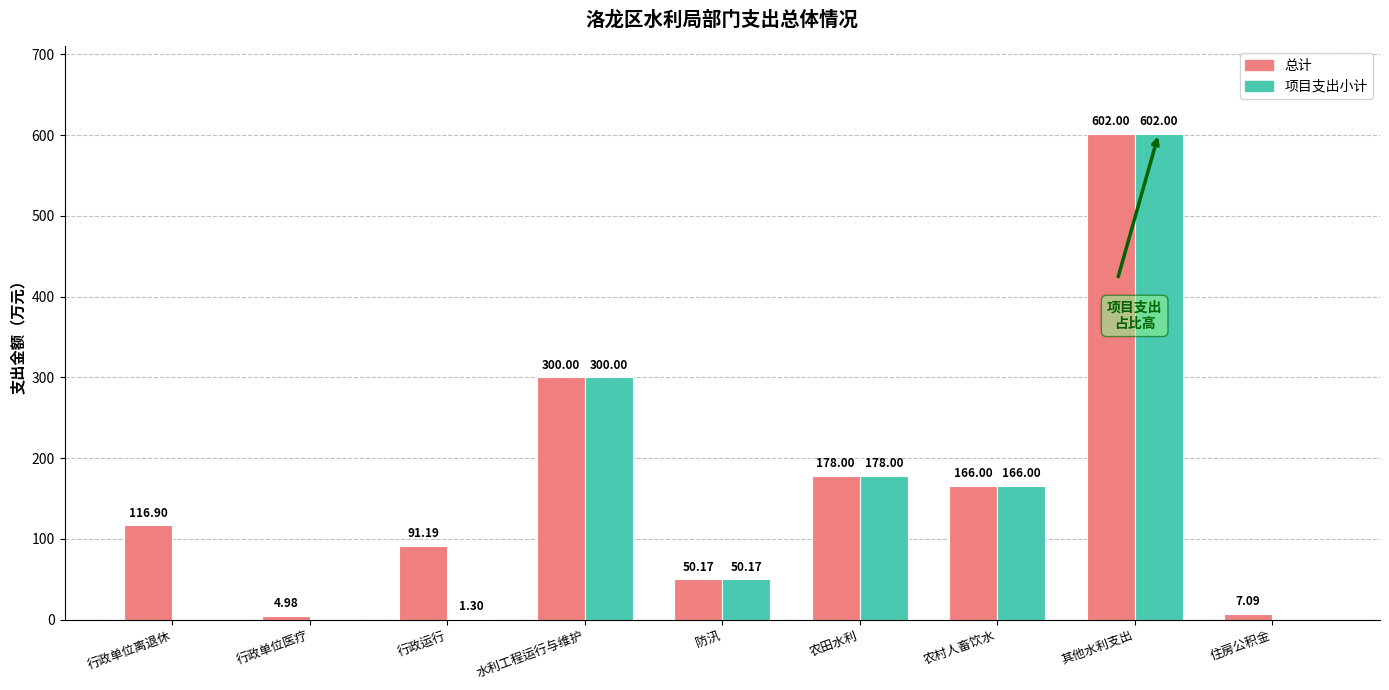

Which series has the largest total across all categories?

总计